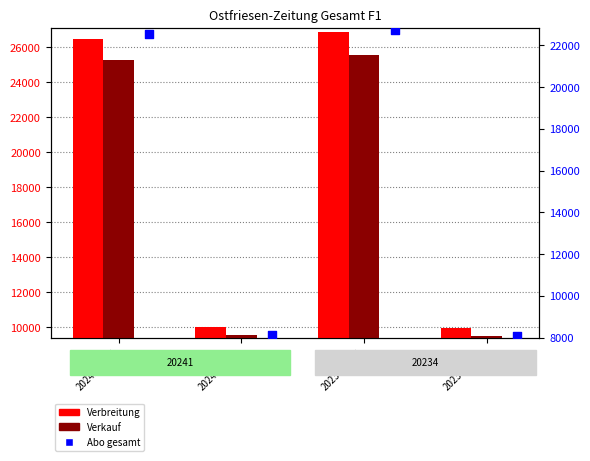

What are all the series names shown in the legend?

Verbreitung, Verkauf, Abo gesamt